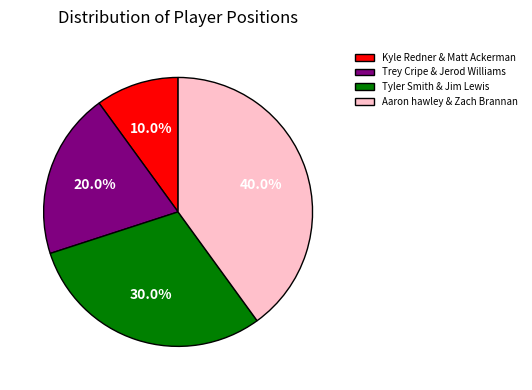

Does any single category account for the majority?

No